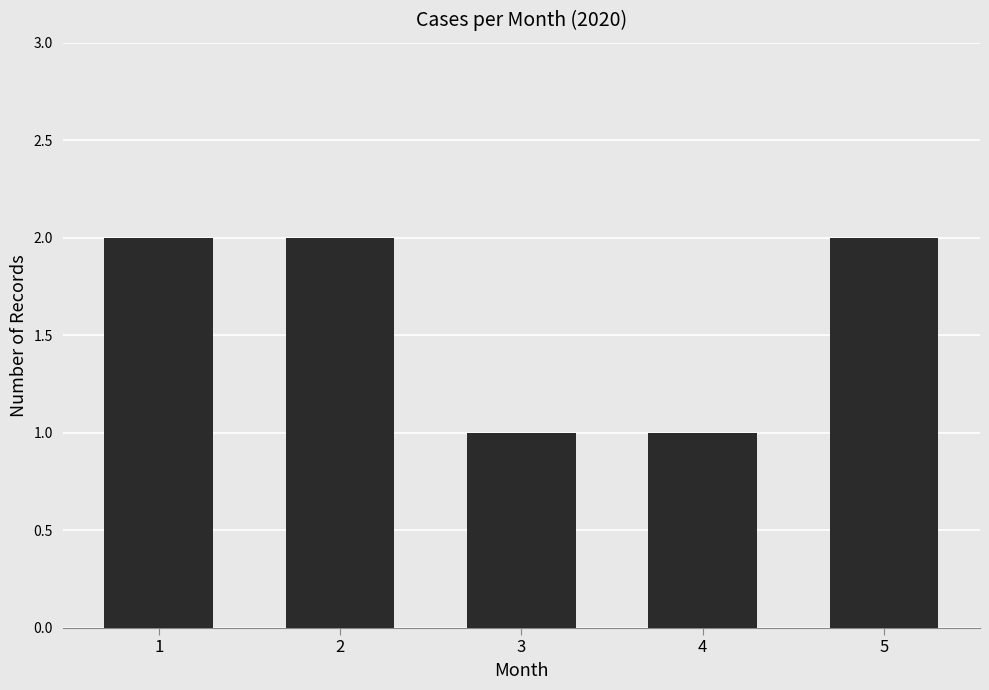

How many data points does each series have?

5